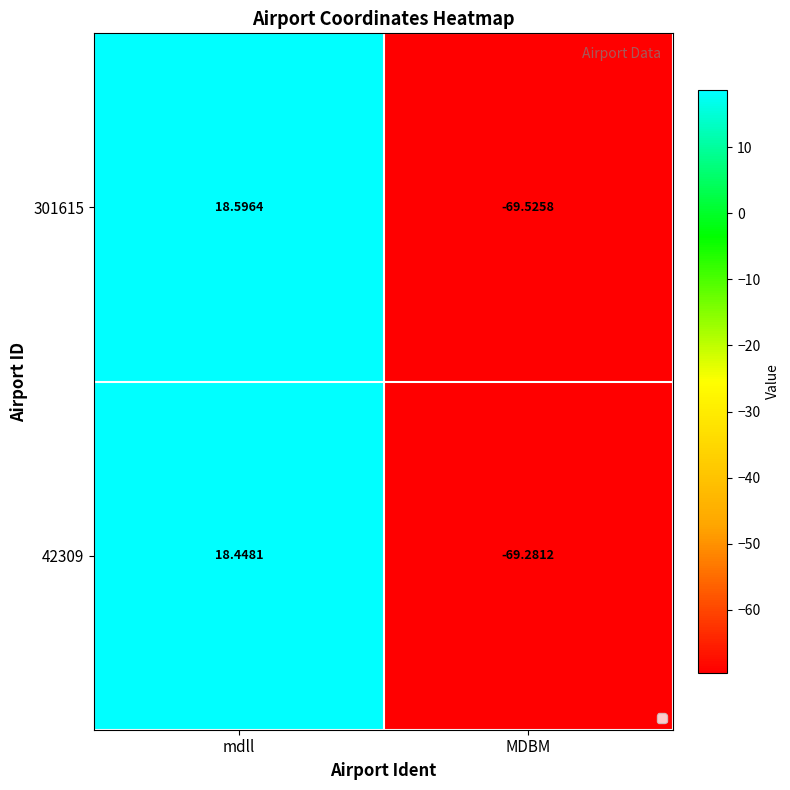

At which category is the sum across all series the highest?

mdll